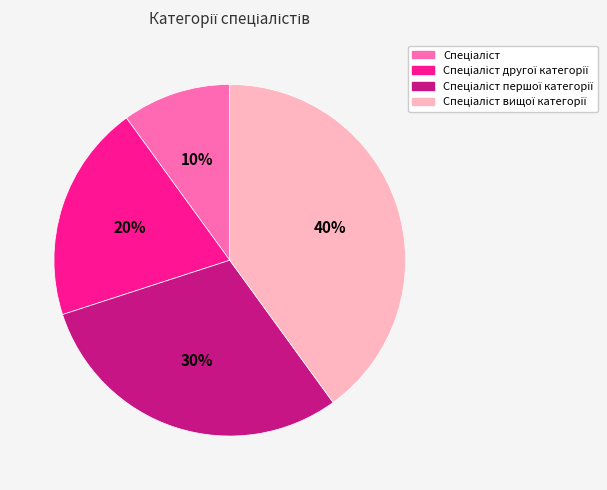

To the nearest percent, what is the average slice percentage?

25%